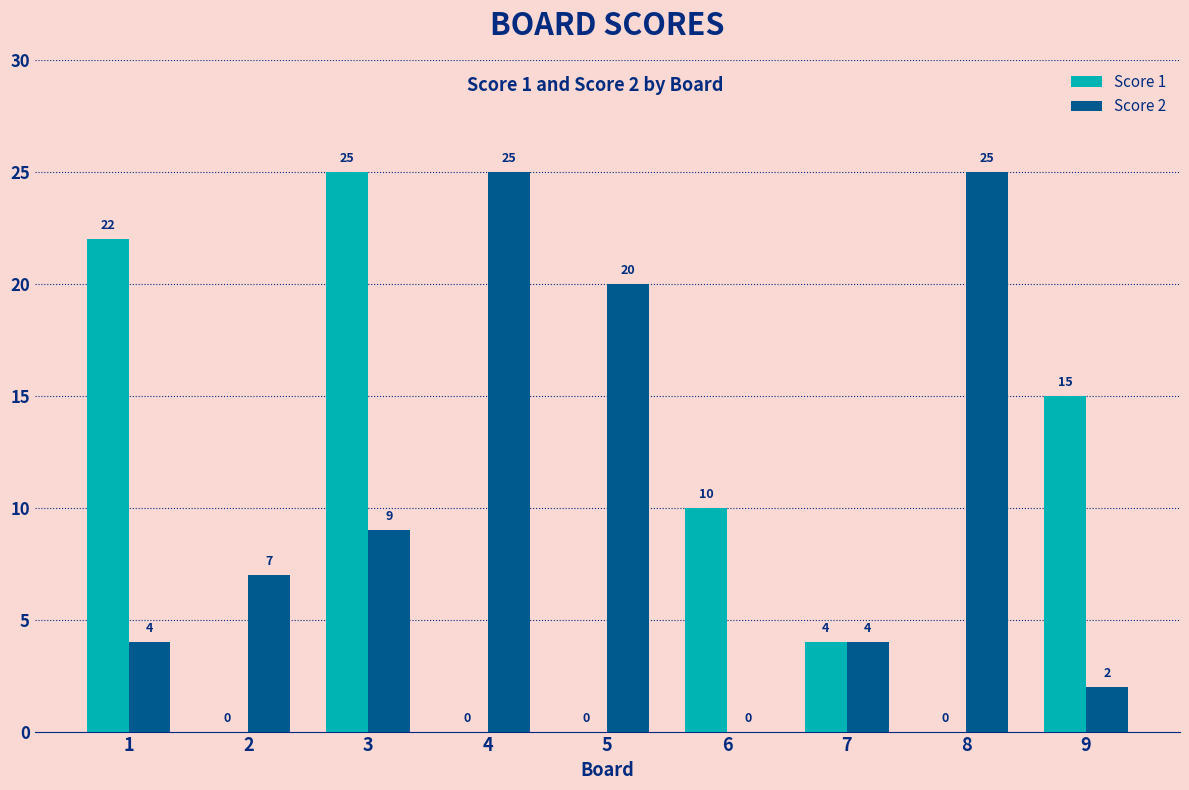

What is the greatest value displayed?

25